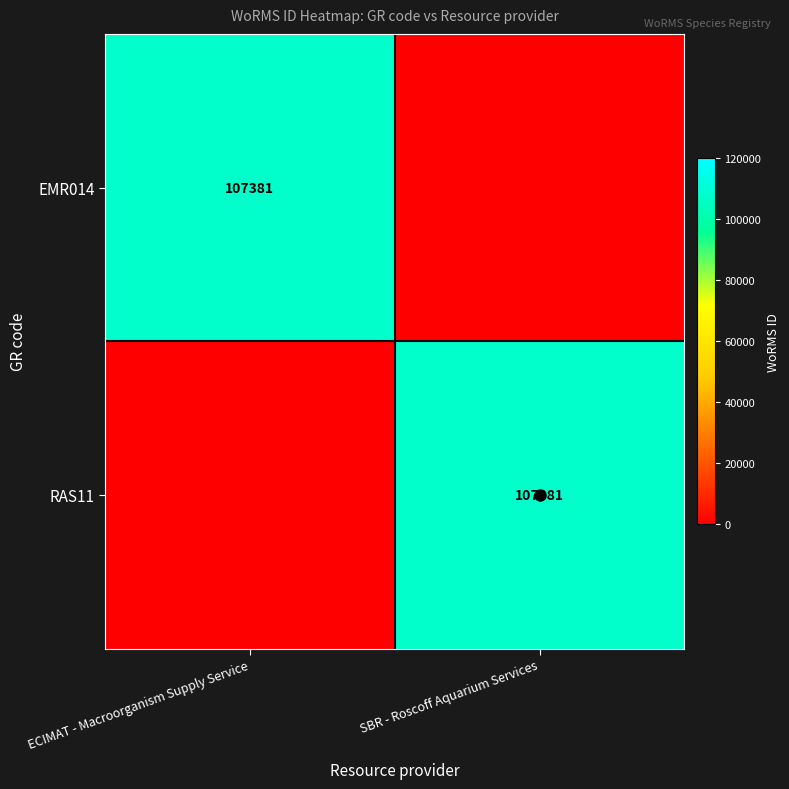

The RAS11 series shows 166213 at SBR - Roscoff Aquarium Services. True or false?

False